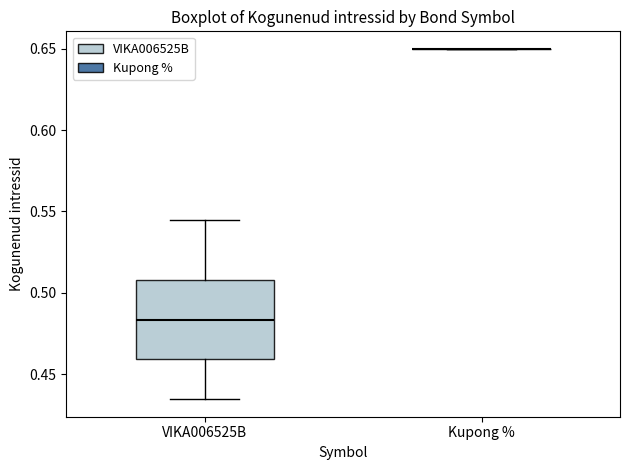

Comparing the boxes themselves (not the whiskers), which one is the tallest?

VIKA006525B